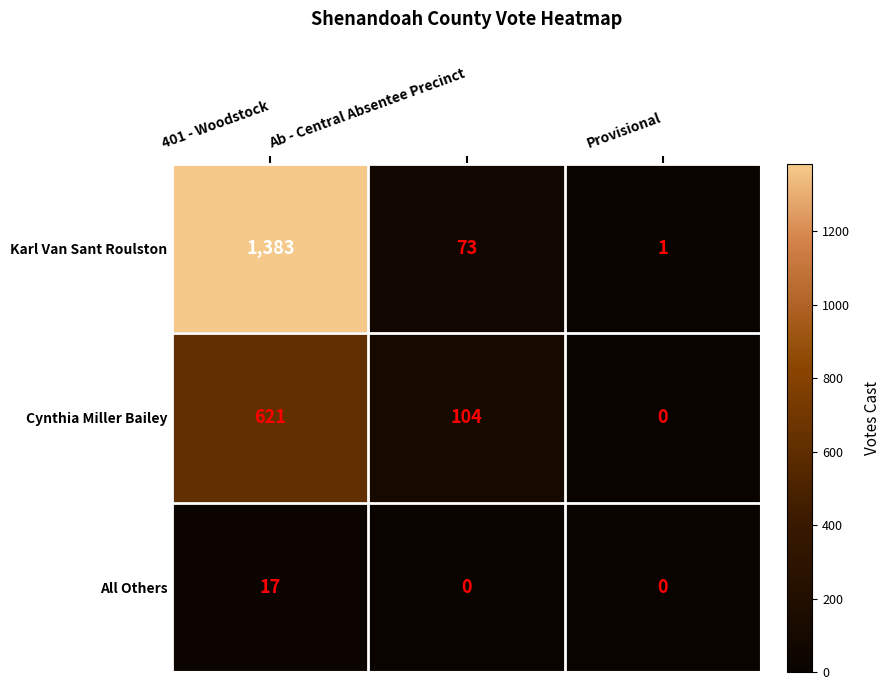

Is it true that Karl Van Sant Roulston equals 1383 at 401 - Woodstock?

True